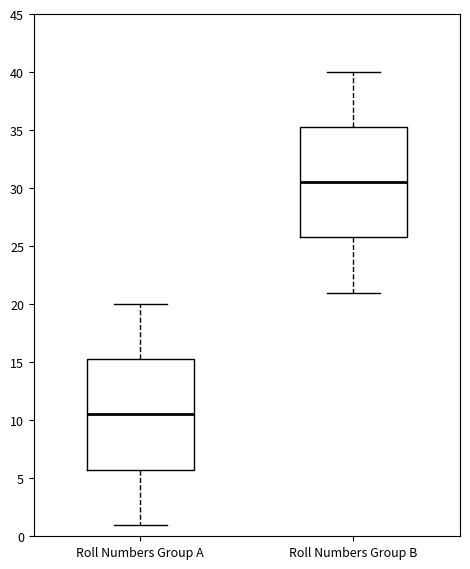

Where is the lower edge of the box for Roll Numbers Group A on the y-axis? The values are not printed on the chart, so give them approximately, as read against the axis.

6.0